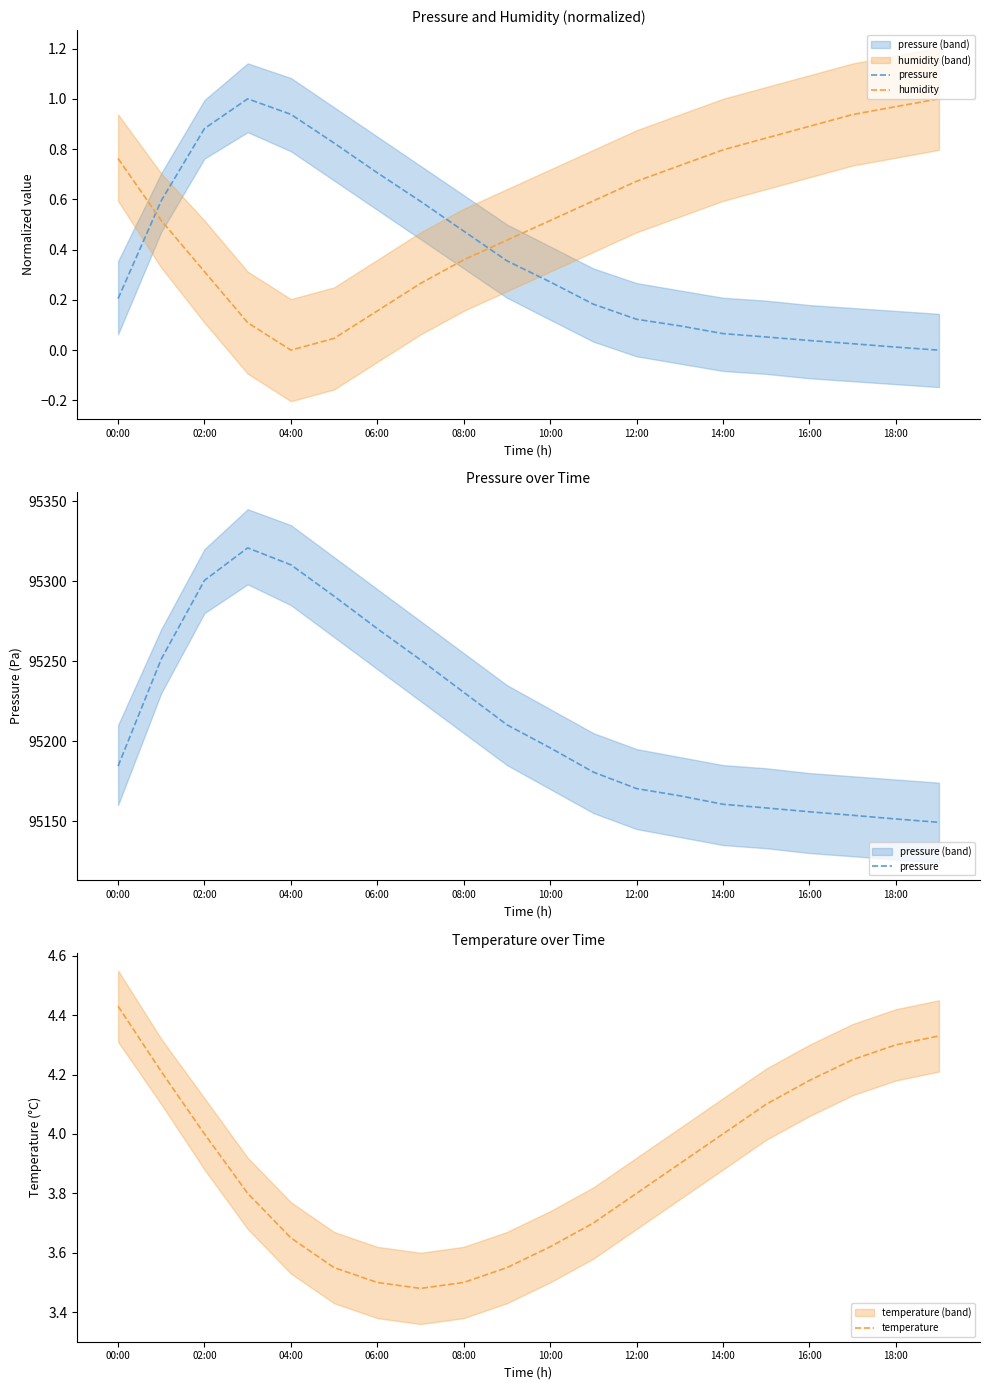

Is it true that temperature equals 3.5 at 08:00?

True